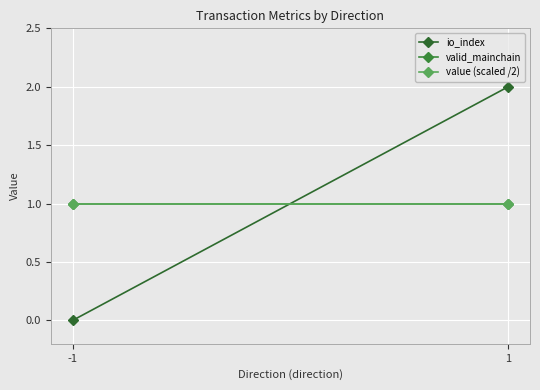

Which series has the widest spread of values?

io_index